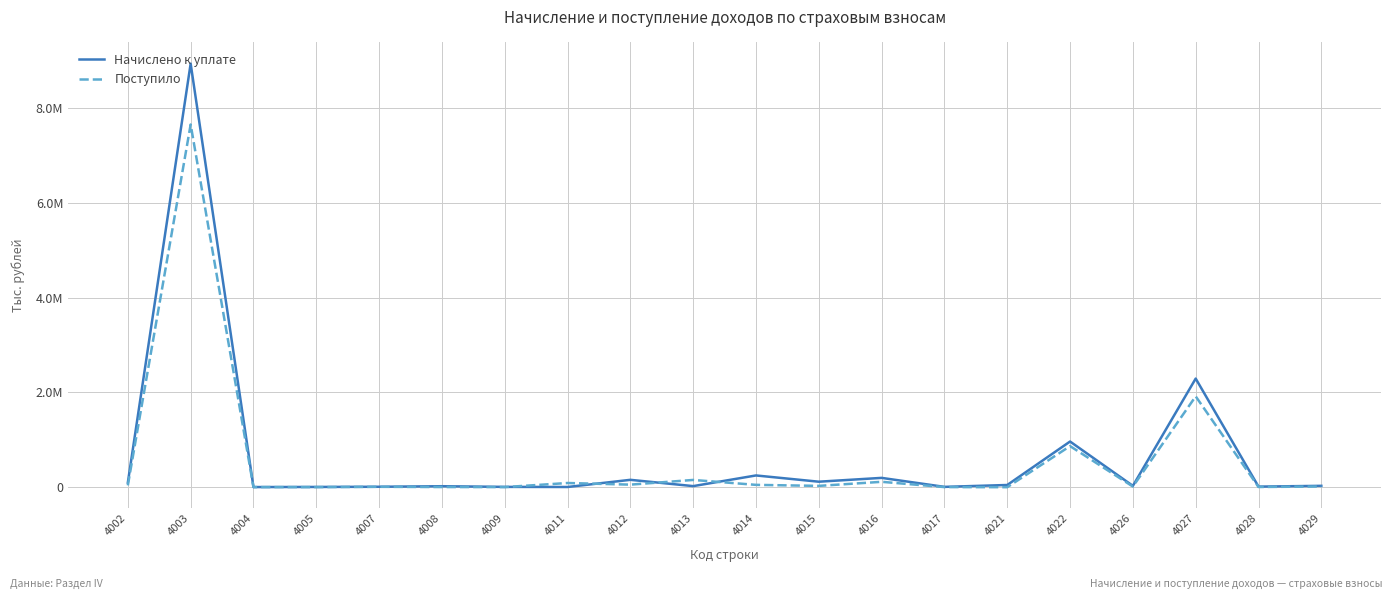

Reading left to right, list all the values displayed in this chart.

Начислено к уплате: 94775	8942926	1060	3466	7511	18902	4921	2555	153907	21124	246343	114270	195076	5171	44768	962830	26603	2292096	10527	27010
Поступило: 36518	7657430	403	16	6266	1675	313	86773	52410	151489	47566	26032	111932	604	-1547	866075	12024	1916784	2684	12937